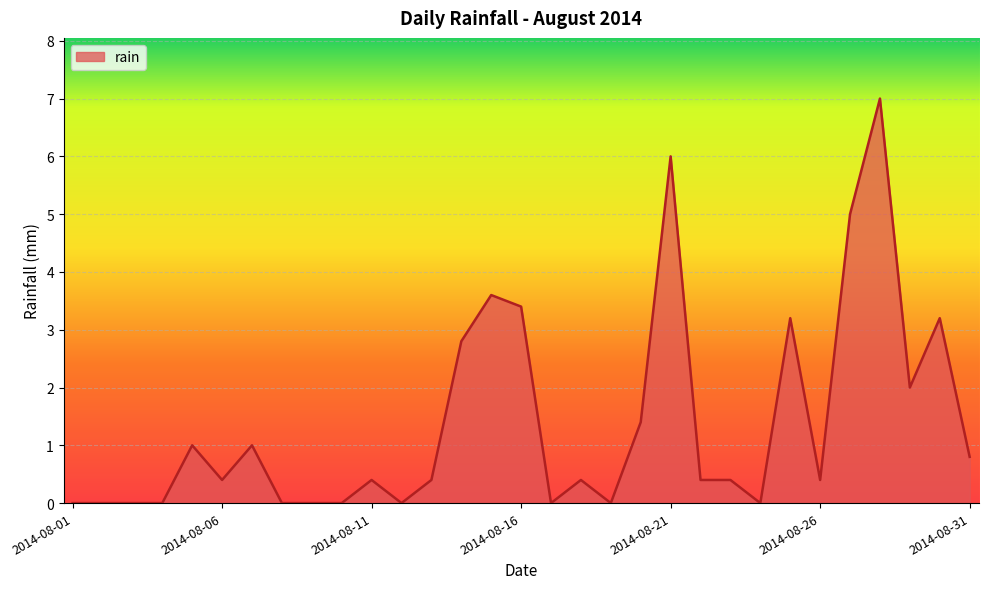

What is the greatest value displayed?

7.0